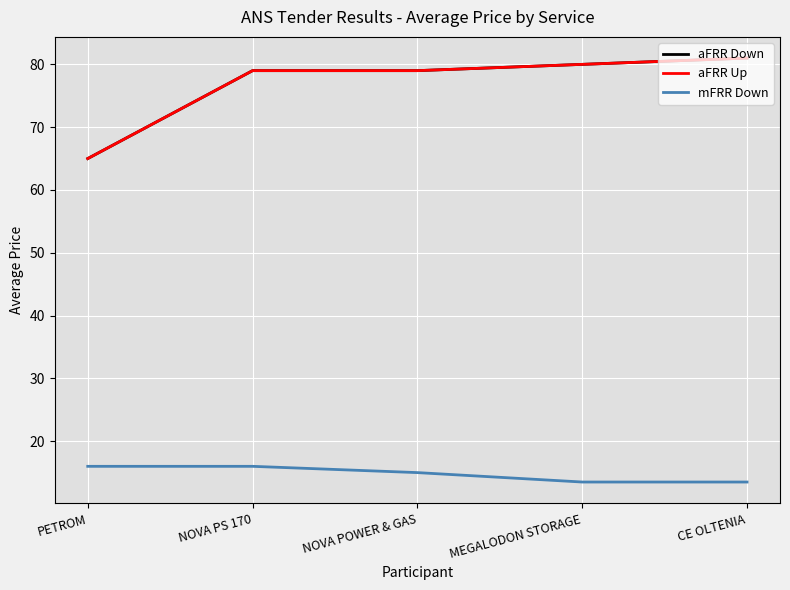

Is it true that aFRR Up equals 19.5 at MEGALODON STORAGE?

False